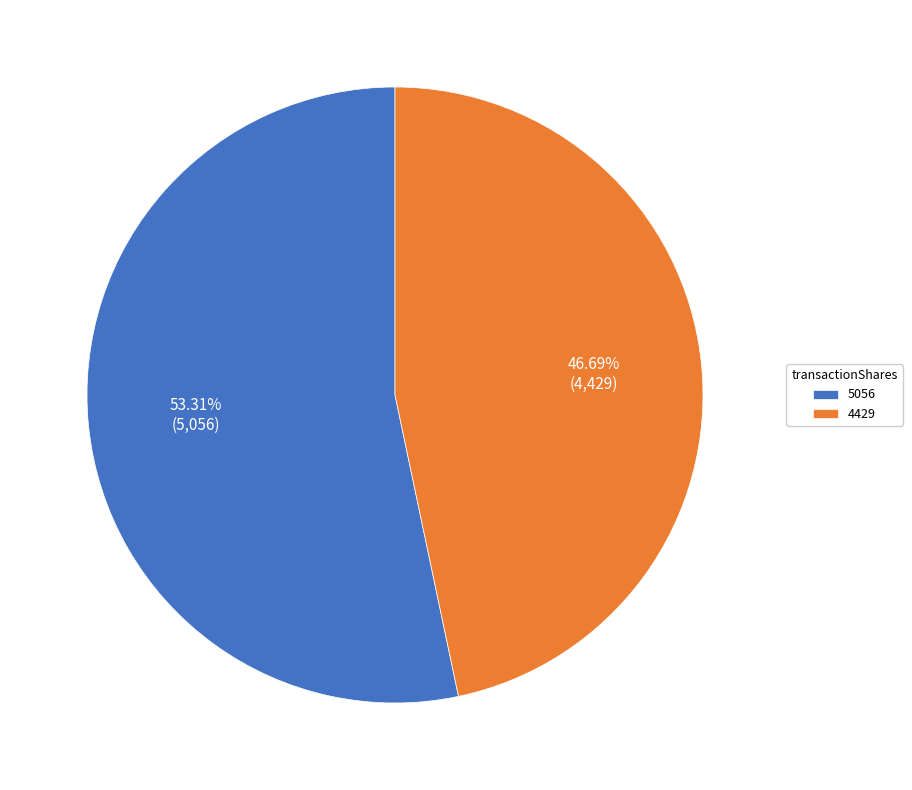

To the nearest percent, what portion does 5056 represent?

53%